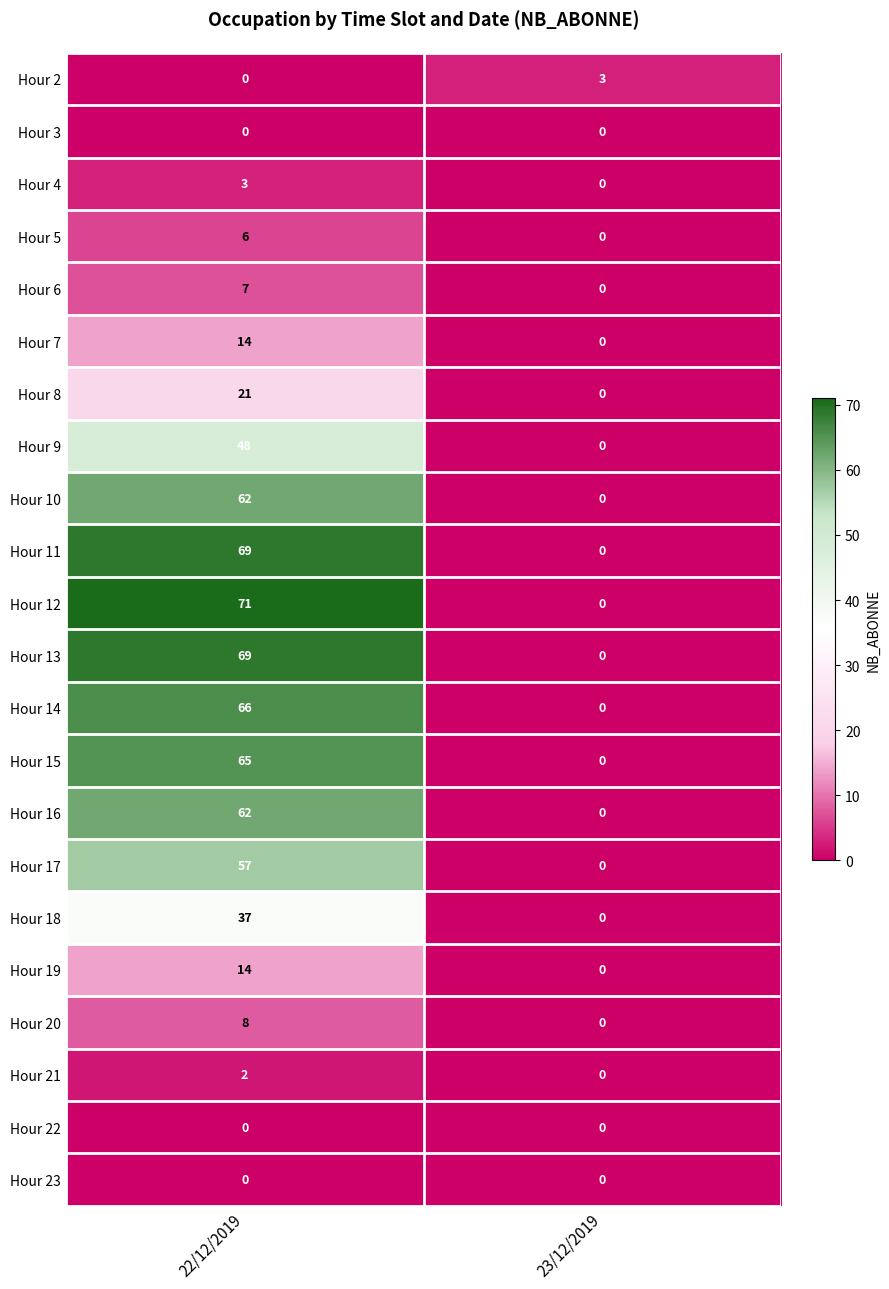

The value of Hour 12 at 22/12/2019 is 93. True or false?

False